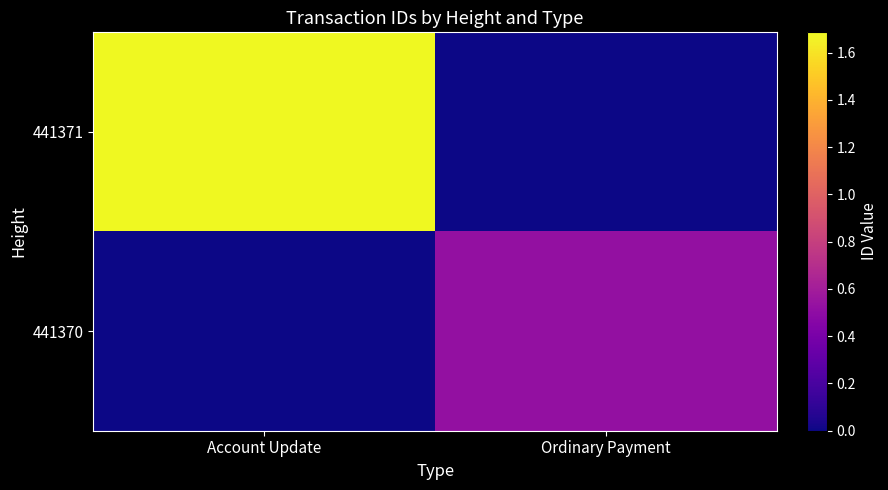

List the series in order of their peak value, highest first.

441371, 441370